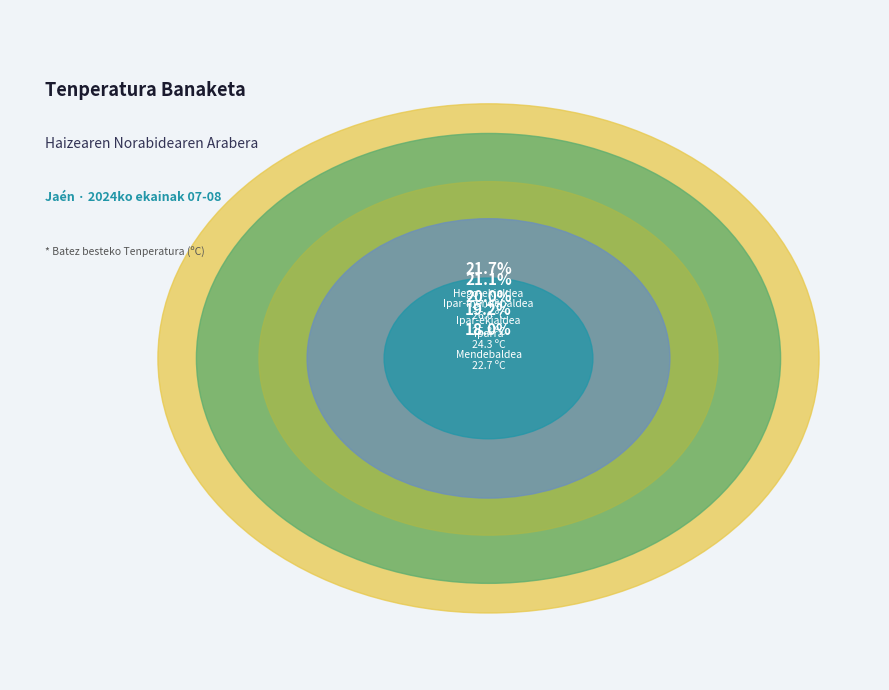

To the nearest percent, what is the difference between the largest and smallest slice percentages?

4%